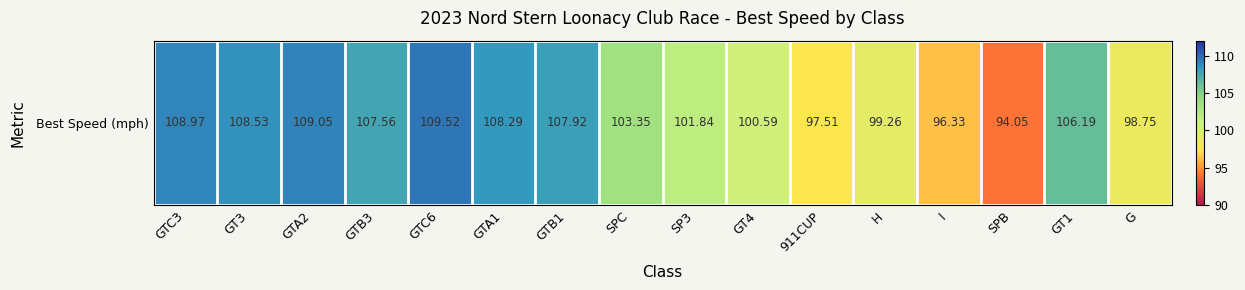

What is the difference between the maximum and second lowest values?

13.2